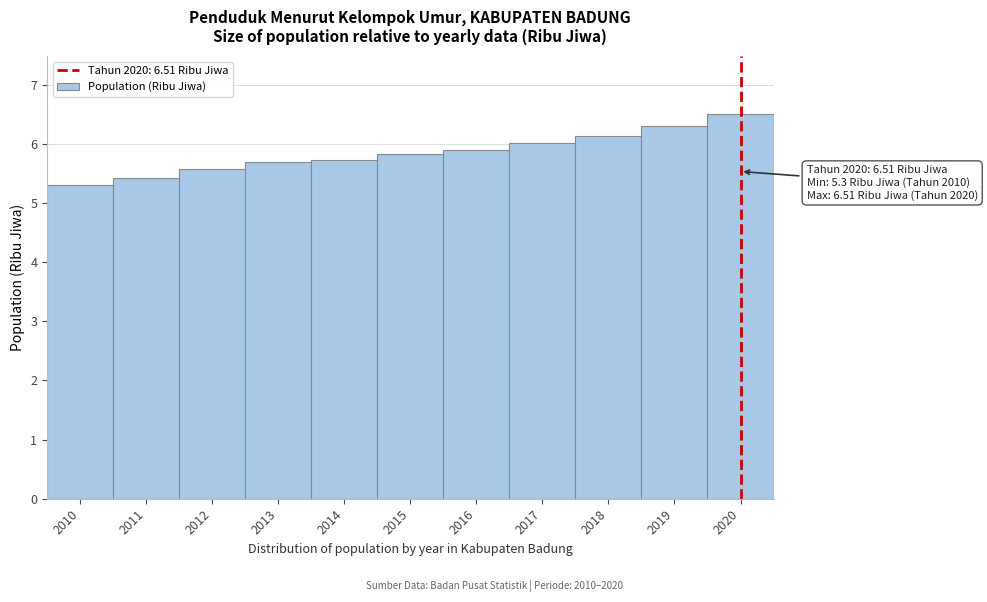

Reading left to right, transcribe all the data shown in this chart.

2010=5.3	2011=5.4	2012=5.6	2013=5.7	2014=5.7	2015=5.8	2016=5.9	2017=6.0	2018=6.1	2019=6.3	2020=6.5